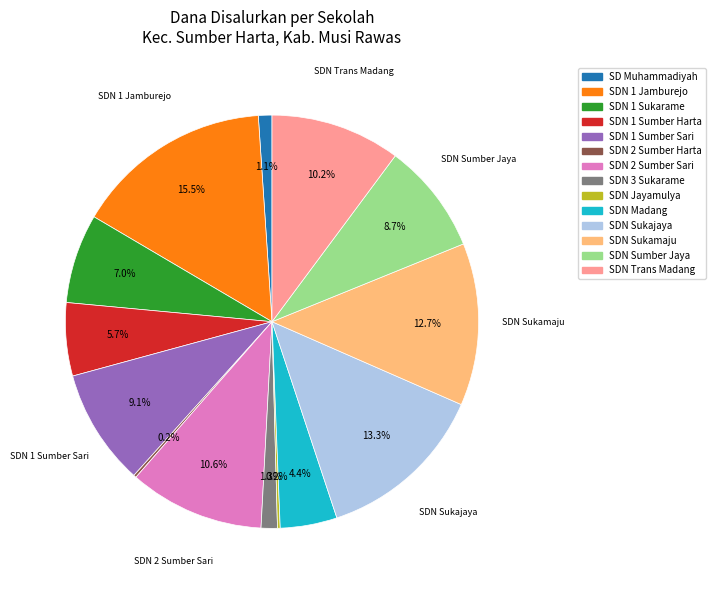

Is there any slice that represents more than half of the pie?

No